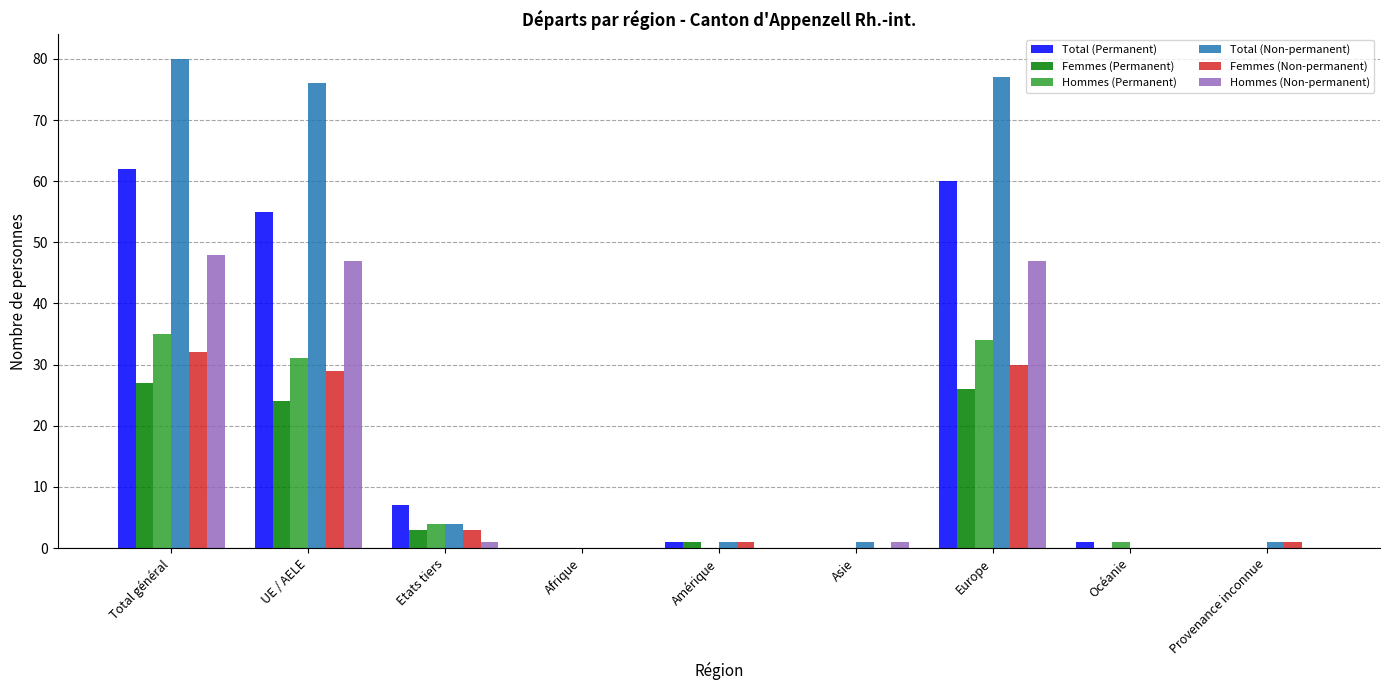

What is the average value of the Total (Permanent) series?

21